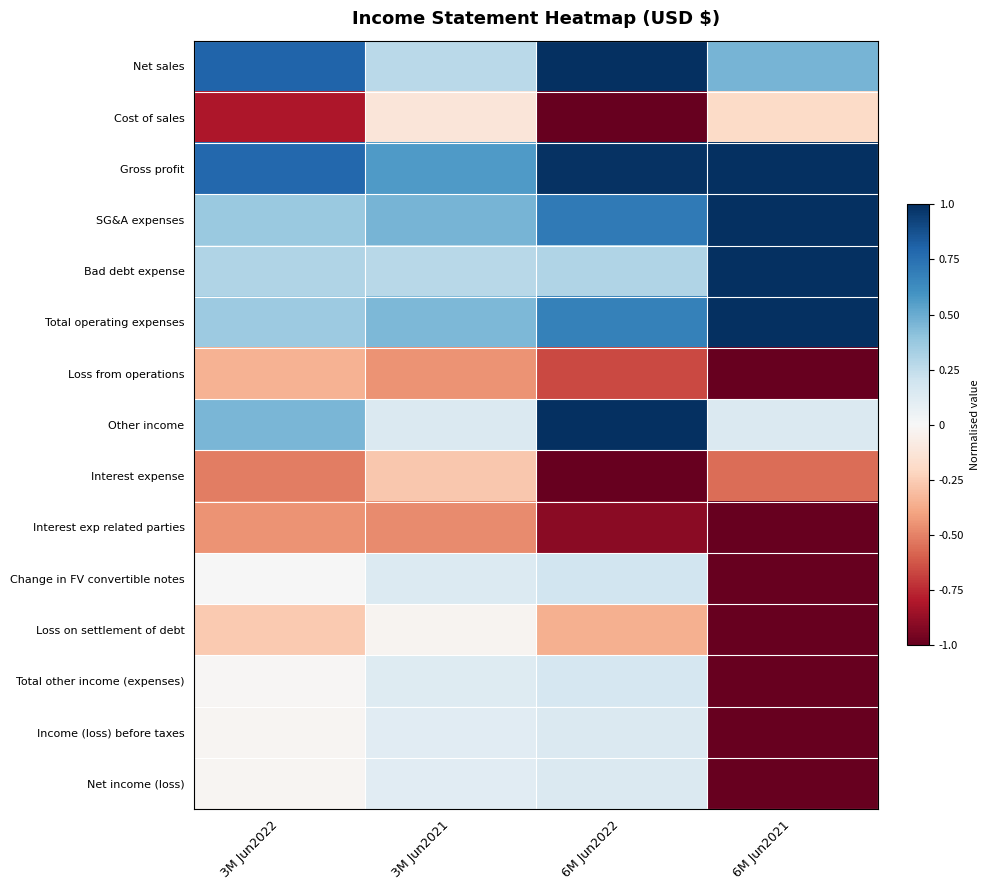

Which series has the largest total across all categories?

Gross profit